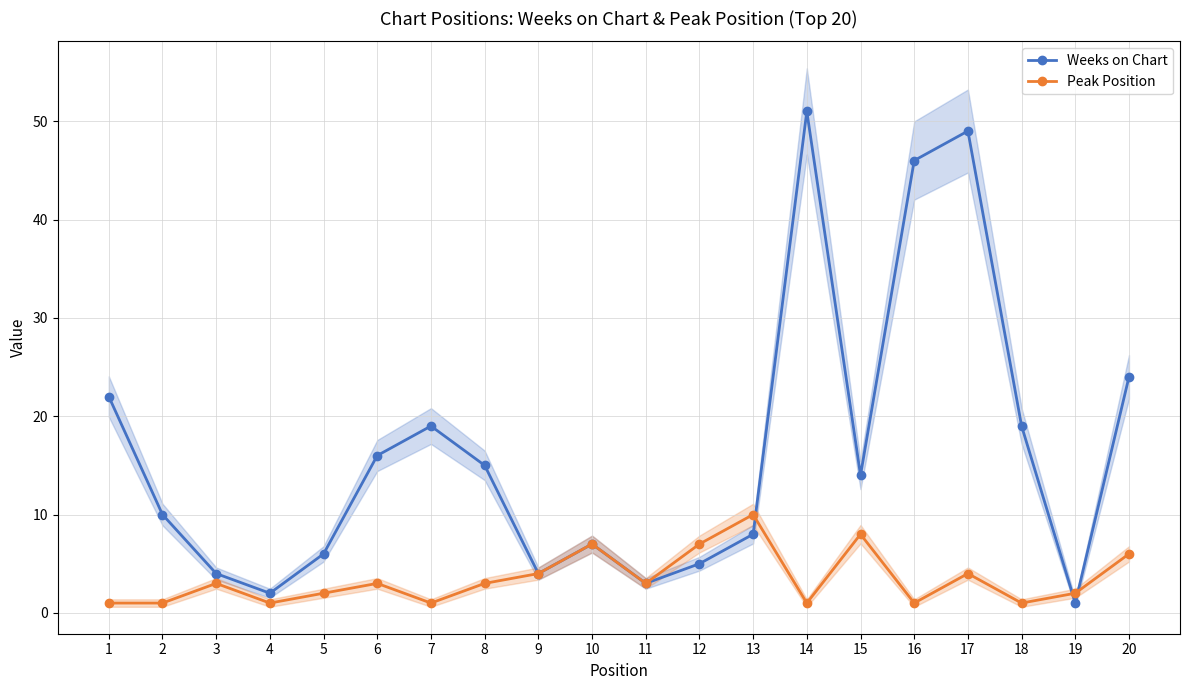

At which label does Weeks on Chart first exceed 14?

1